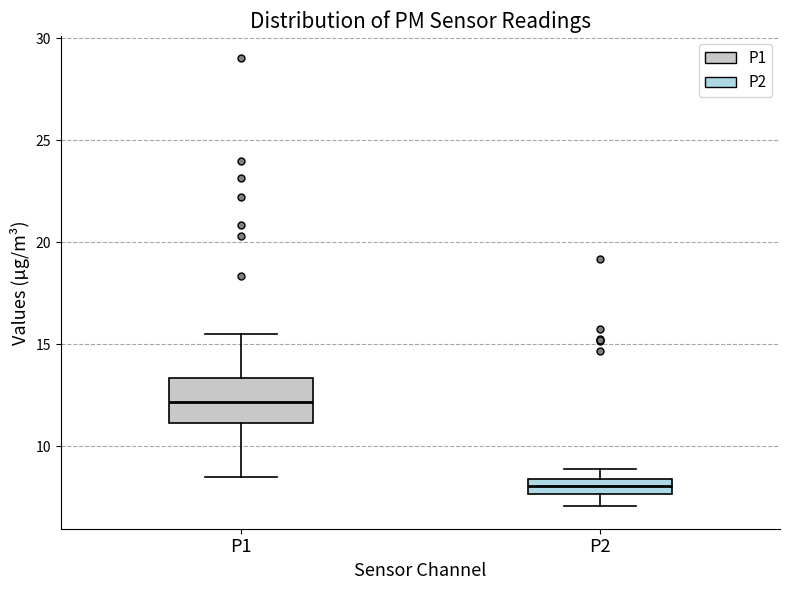

Which box's median line is the lowest?

P2